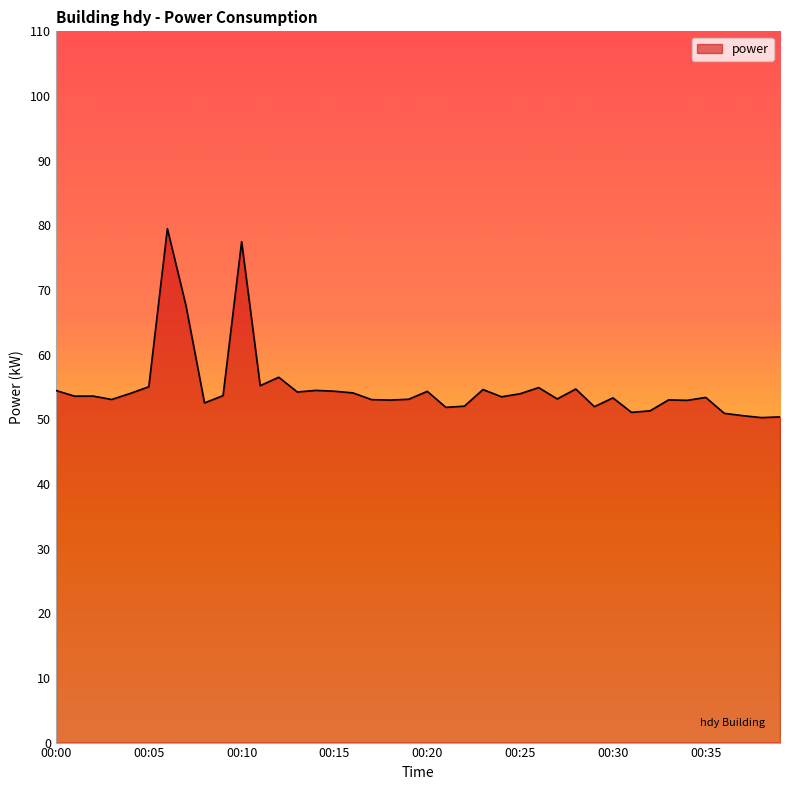

What is the greatest value displayed?

79.5